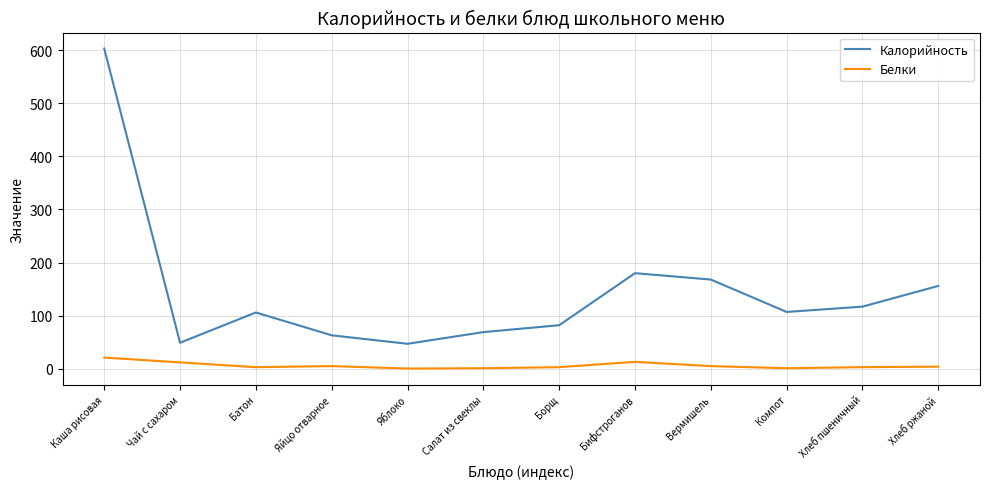

What is the maximum value for Белки?

21.0